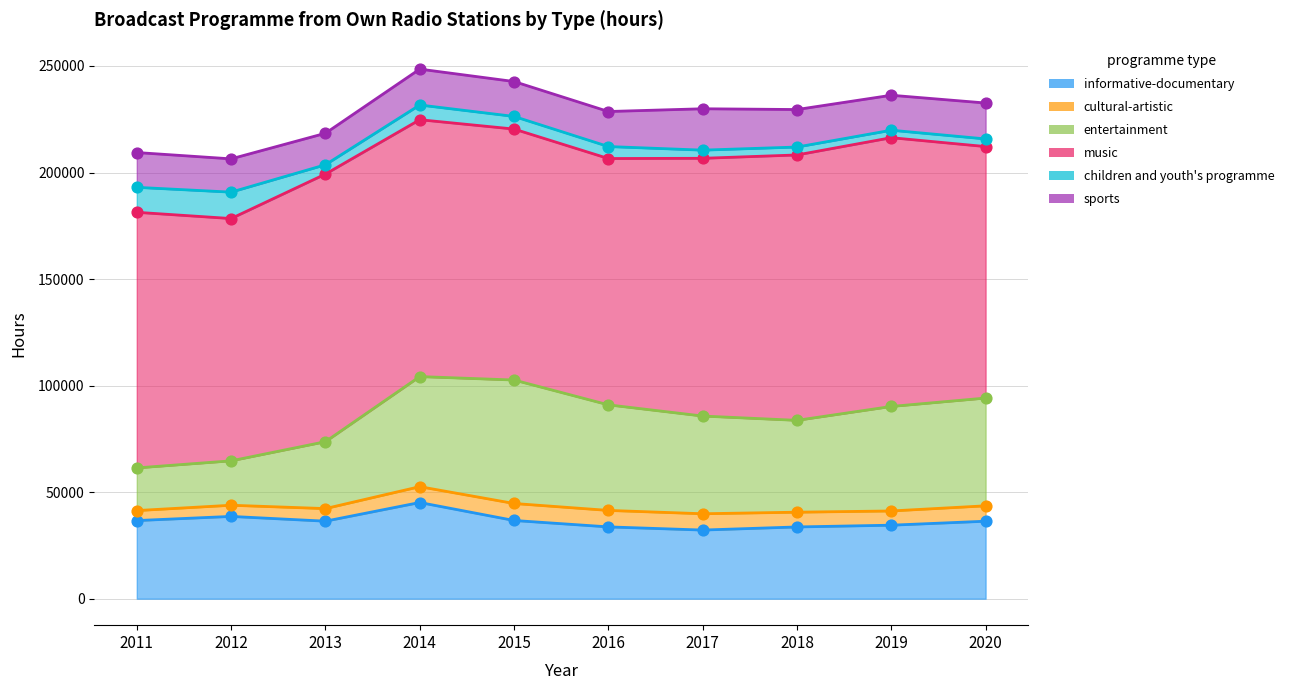

What is the total value across all series at 2012?

206408